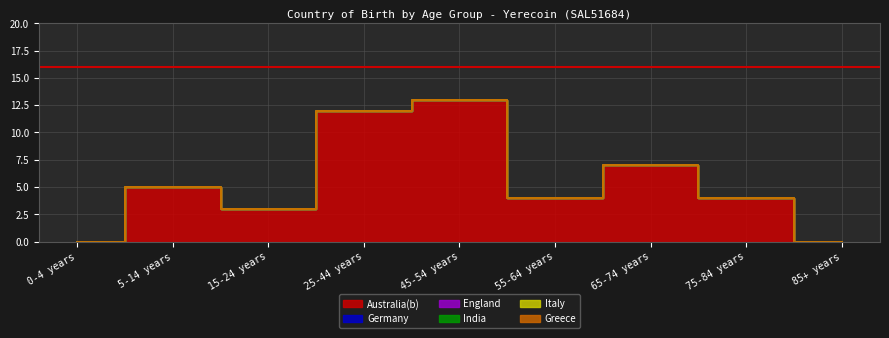

True or false: England and Greece cross at least once.

False